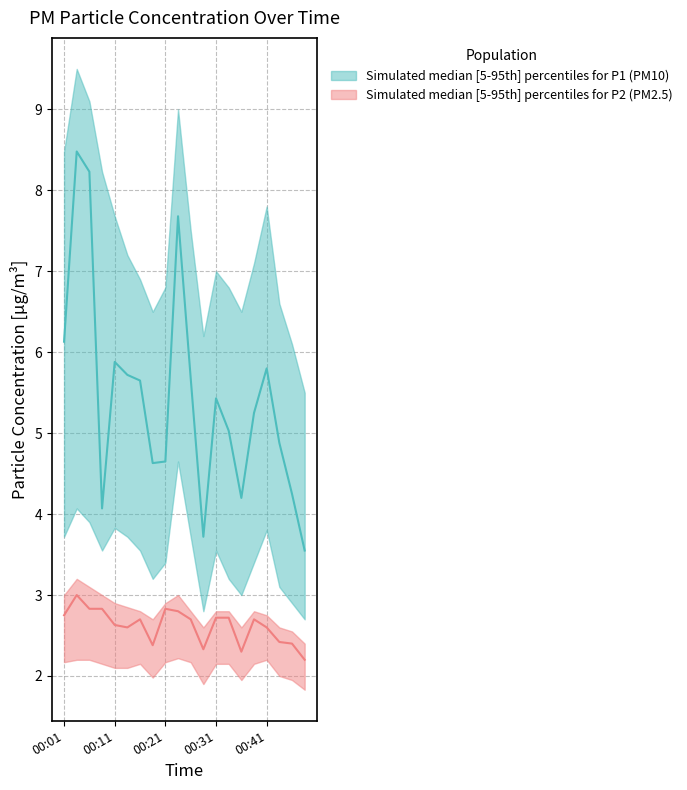

Which series has the largest total across all categories?

P1